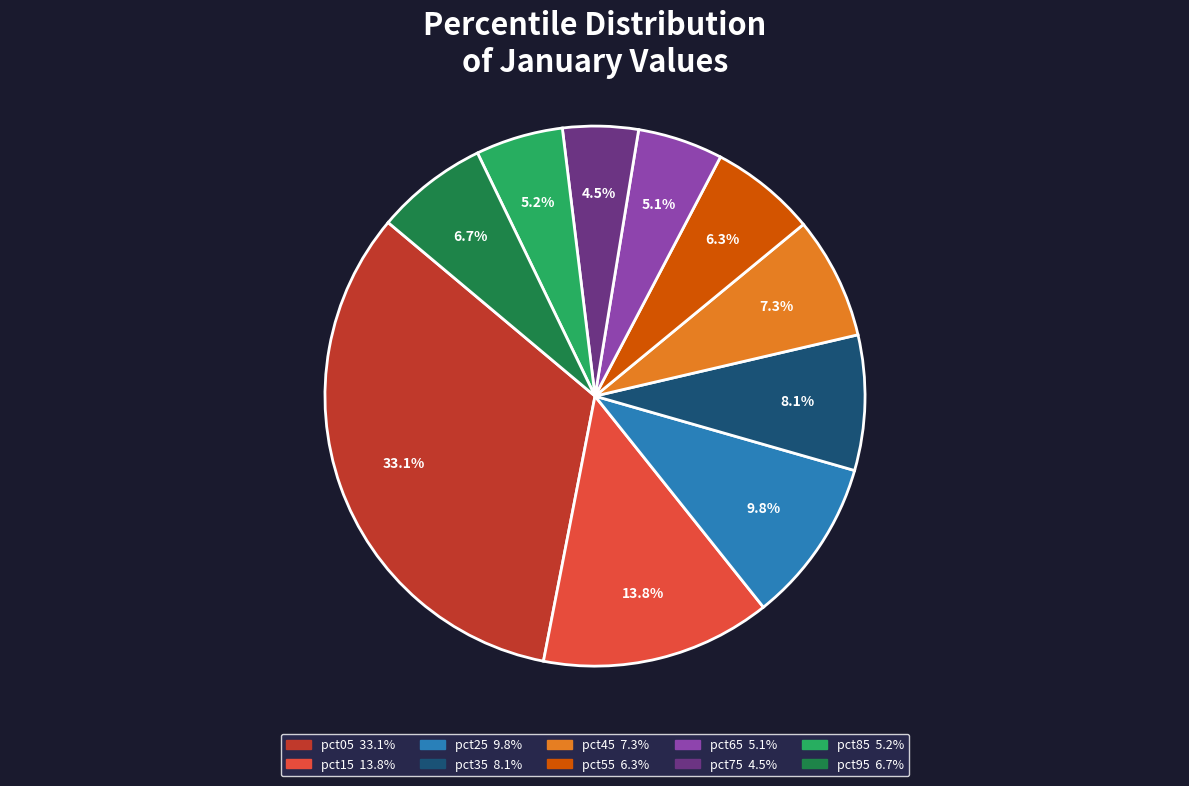

To the nearest percent, what is the average slice percentage?

10%